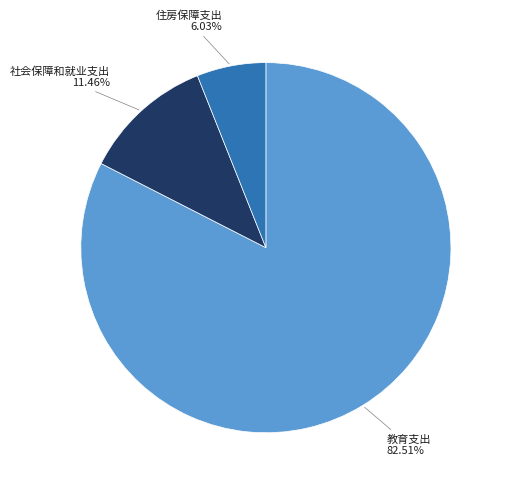

Rank the categories by value from lowest to highest.

住房保障支出, 社会保障和就业支出, 教育支出